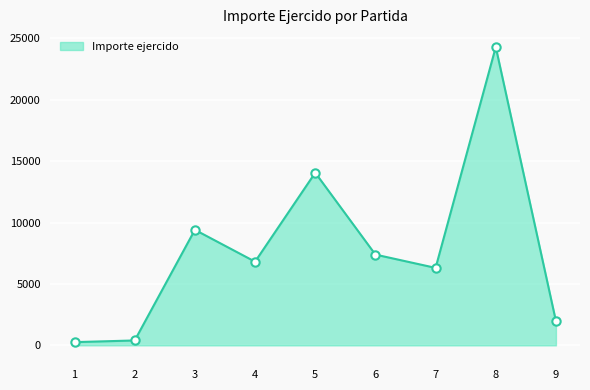

What is the change in value from 4 to 7?

-504.0